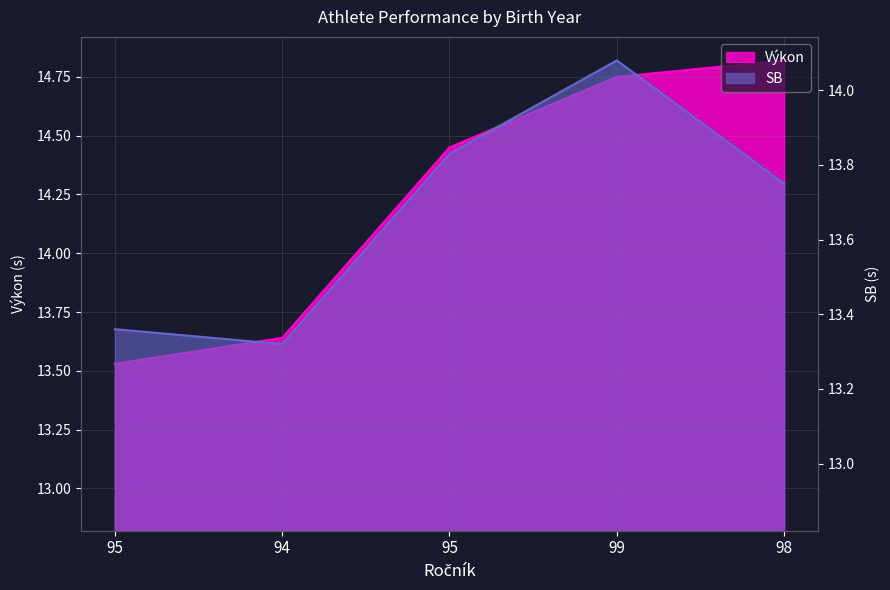

Which series changed the most between 94 and 99?

Výkon